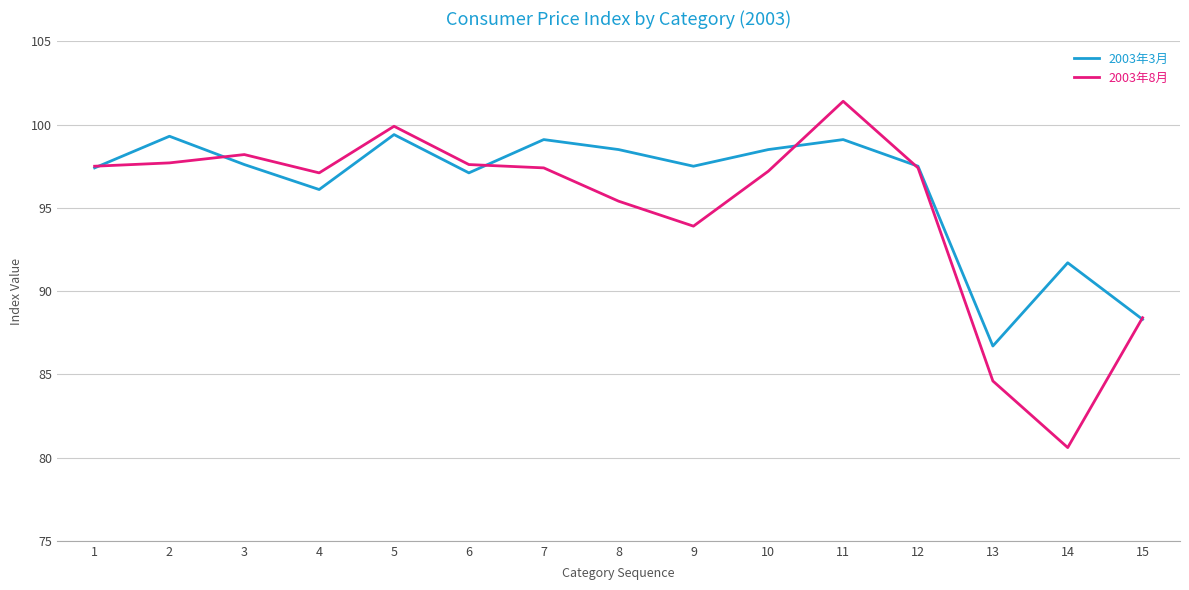

The 2003年8月 series shows 99.9 at 5. True or false?

True